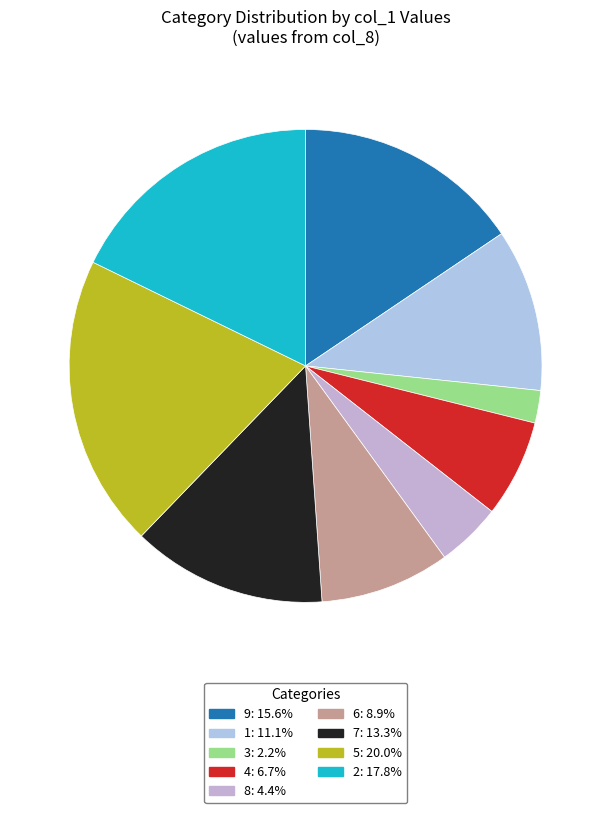

To the nearest percent, what is the average slice percentage?

11%